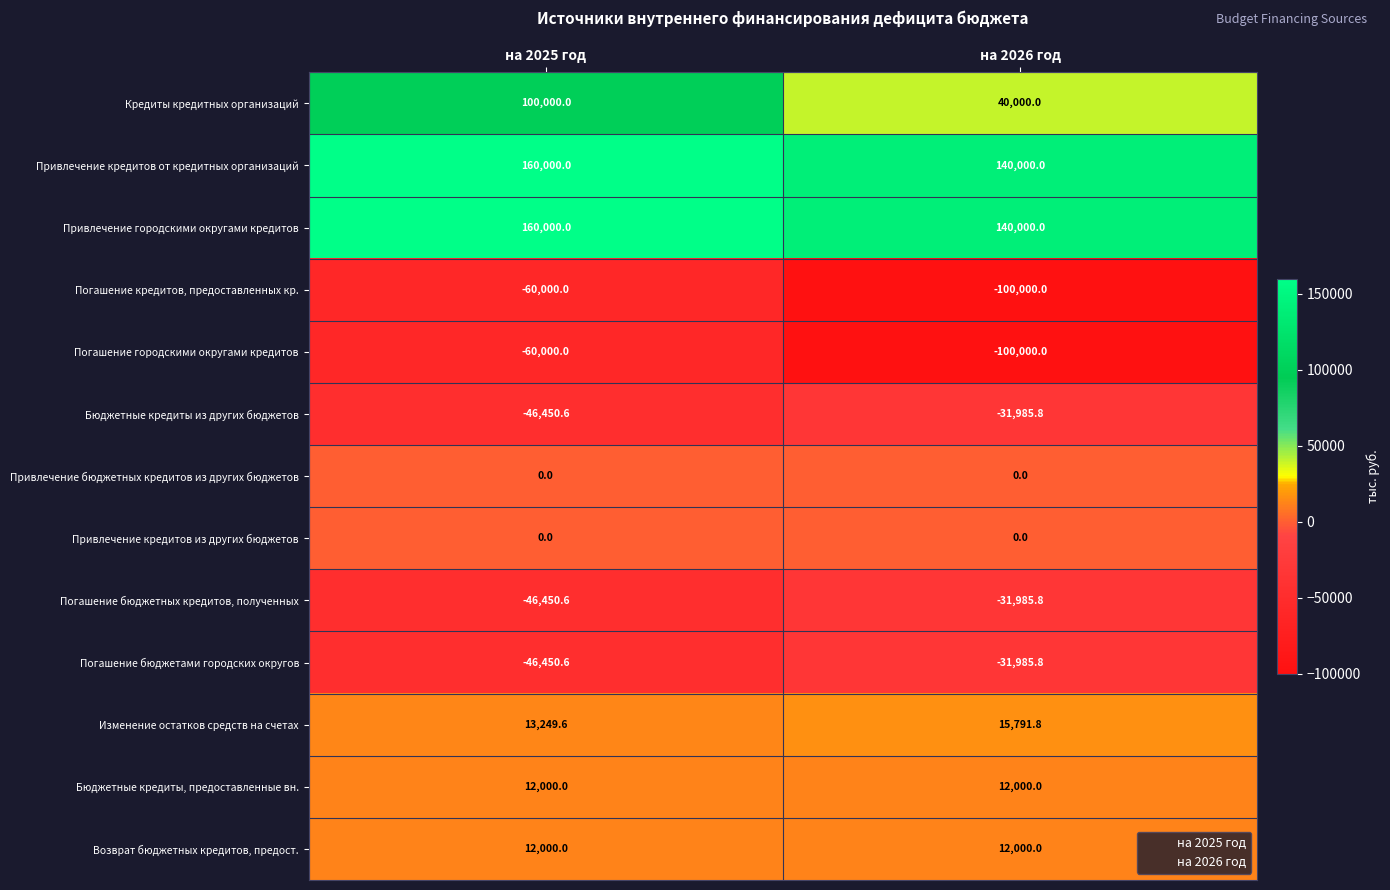

What is the total value across all series at на 2026 год?

63834.4